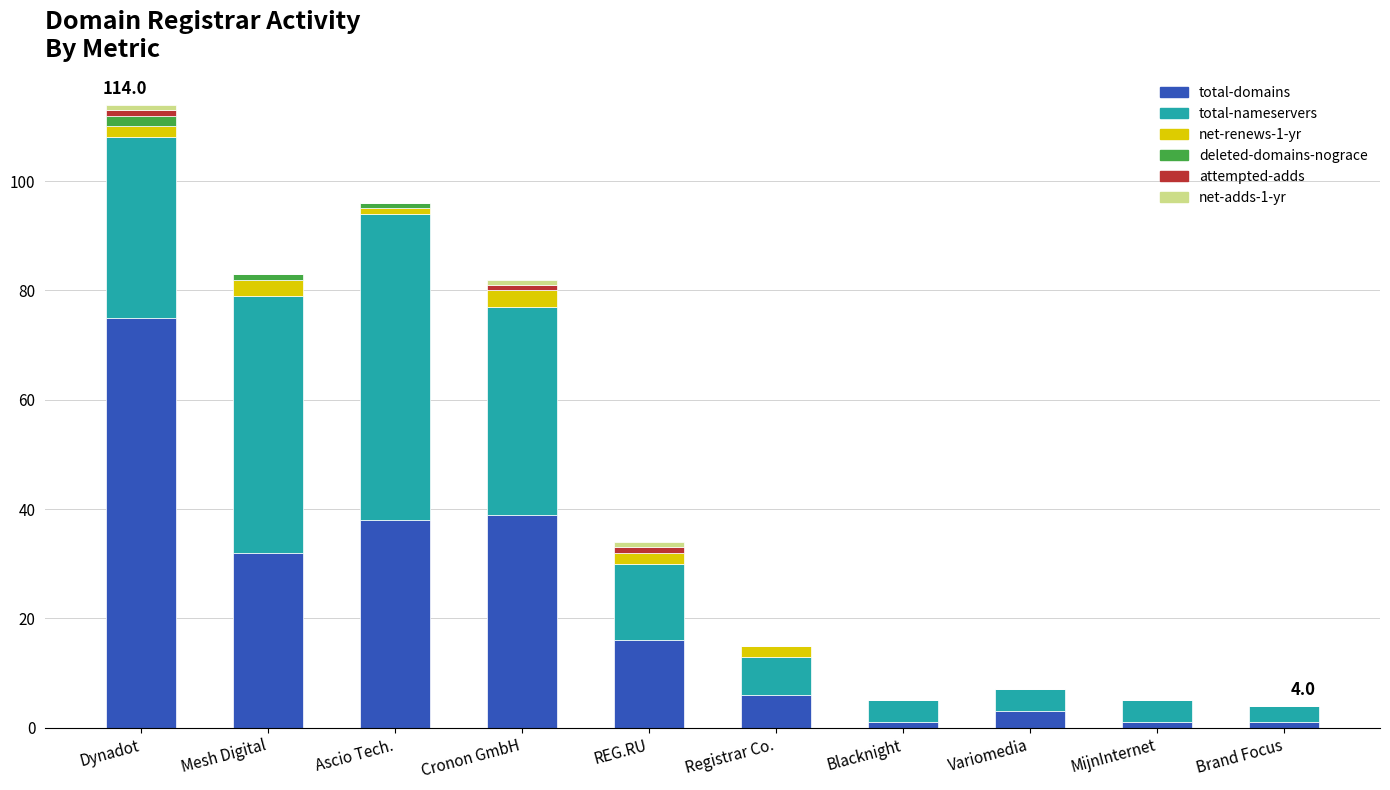

Is it true that total-domains equals 134 at Dynadot?

False